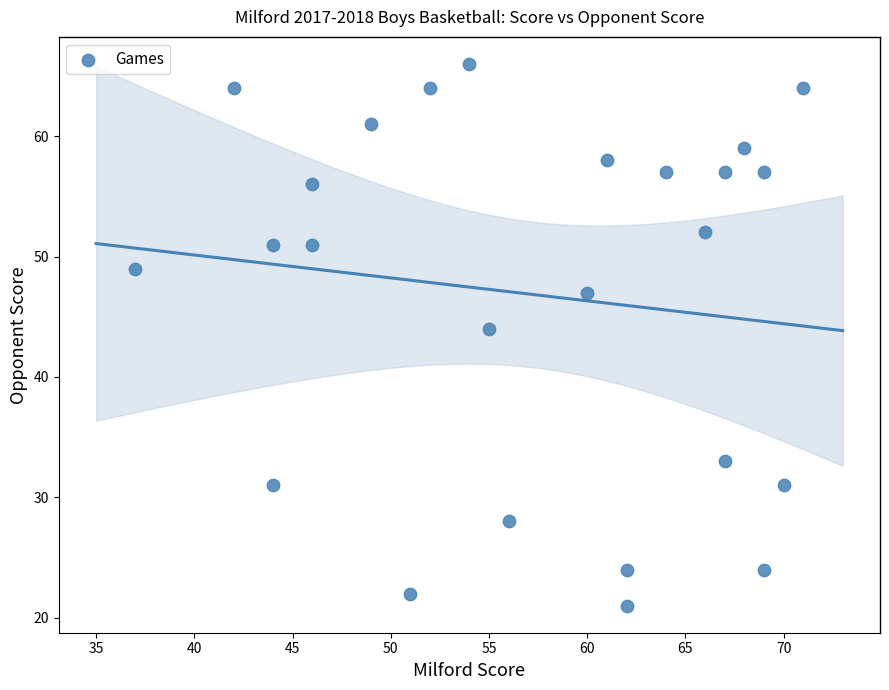

What is the range of Y values (max minus min)?

45